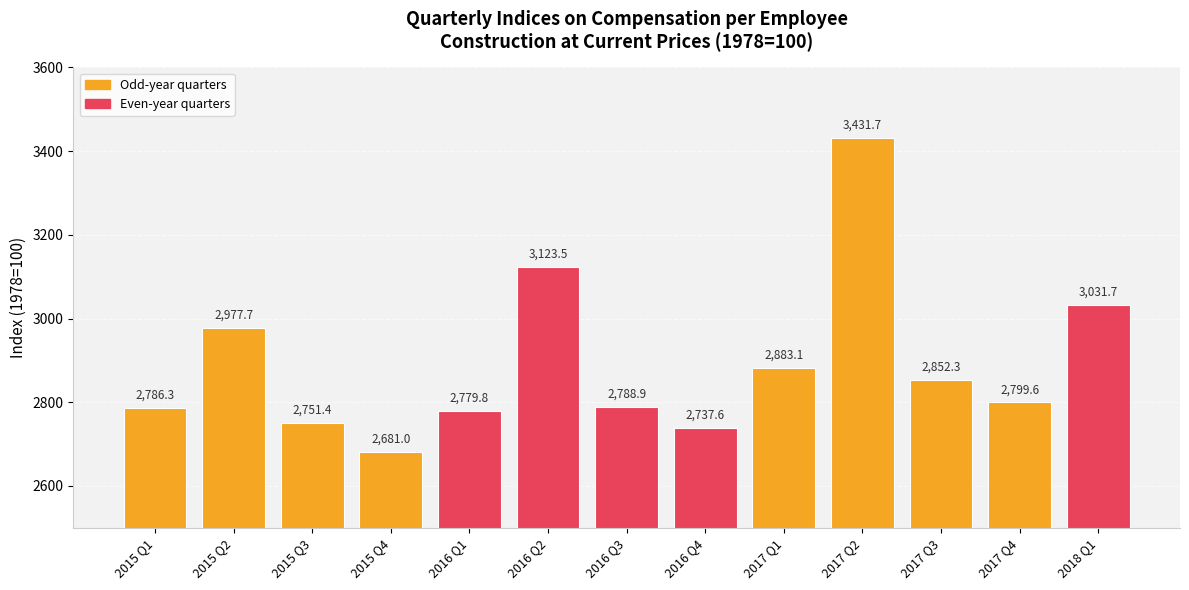

What is the change in value from 2015 Q1 to 2016 Q1?

-6.5